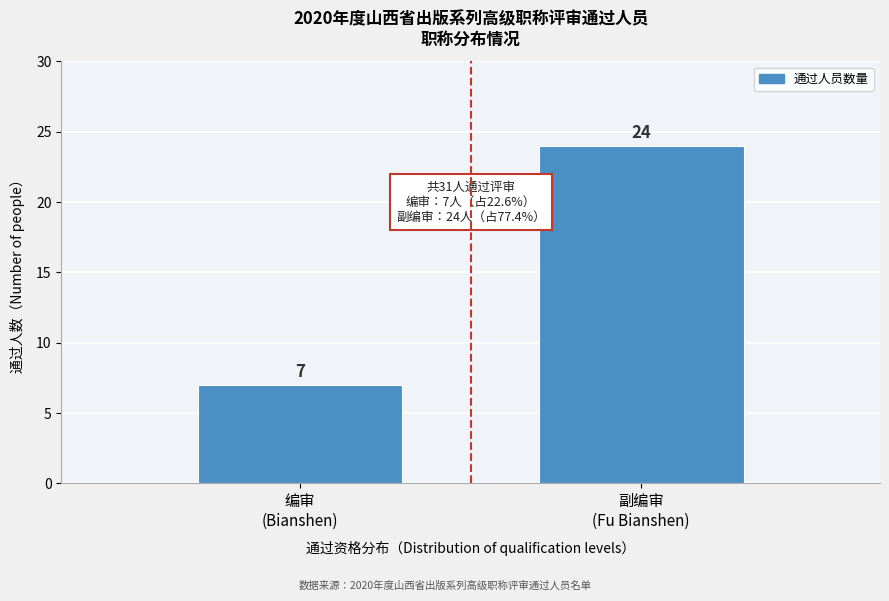

Reading right to left, transcribe all the data shown in this chart.

24	7